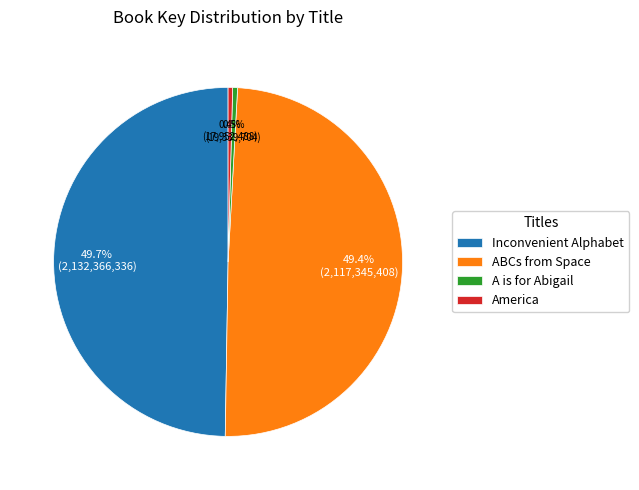

True or false: ABCs from Space accounts for 41% of the total.

False